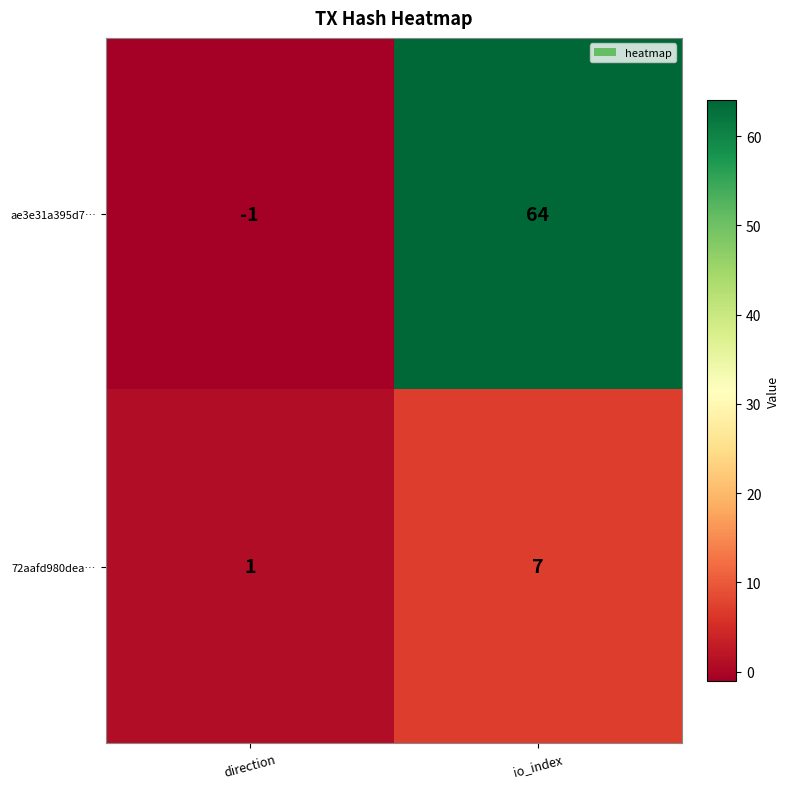

Reading right to left, list all the values displayed in this chart.

ae3e31a395d7…: io_index=64	direction=-1
72aafd980dea…: io_index=7	direction=1